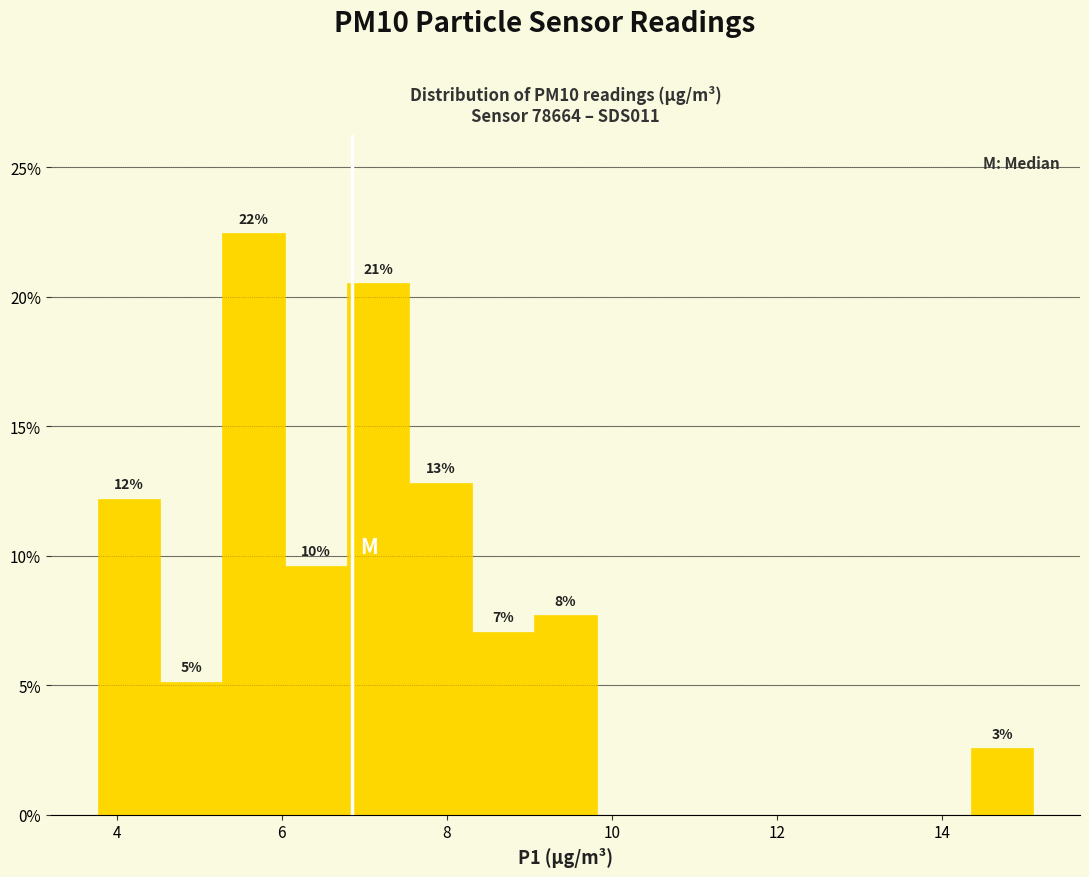

Around what value on the x-axis is the tallest bar? Give the approximate position of its centre, as read against the axis.

5.6